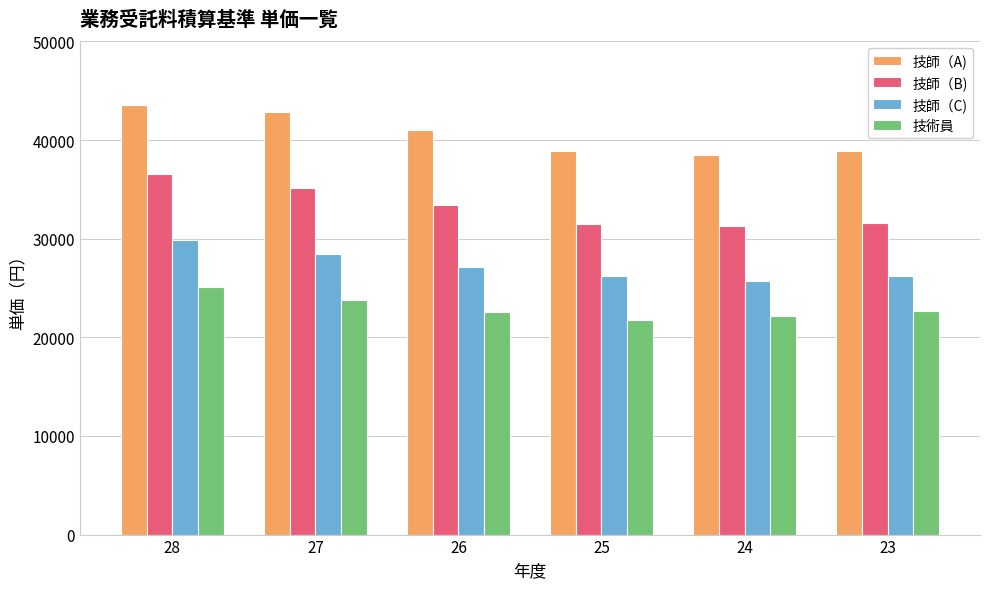

What is the spread (max minus min) of values at 28?

18400